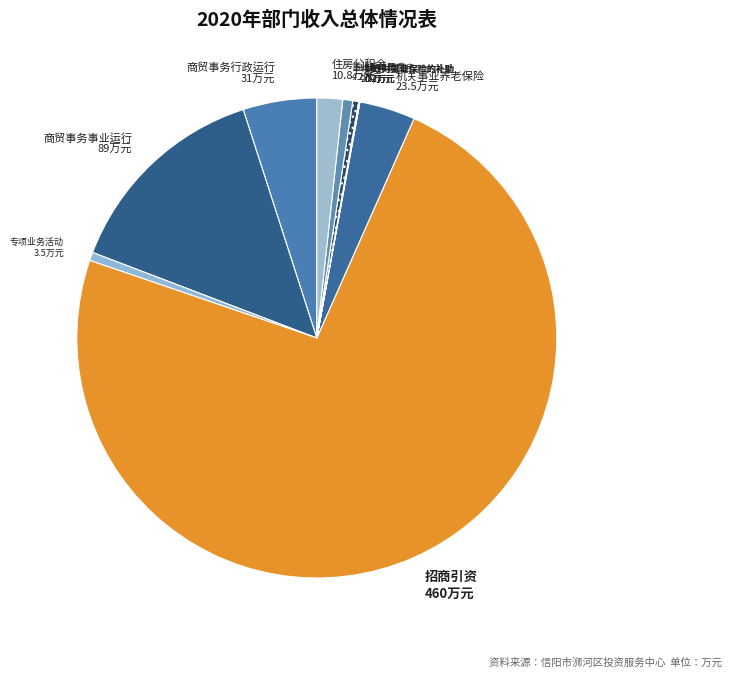

Is it true that 商贸事务行政运行 is 5% of the pie?

True